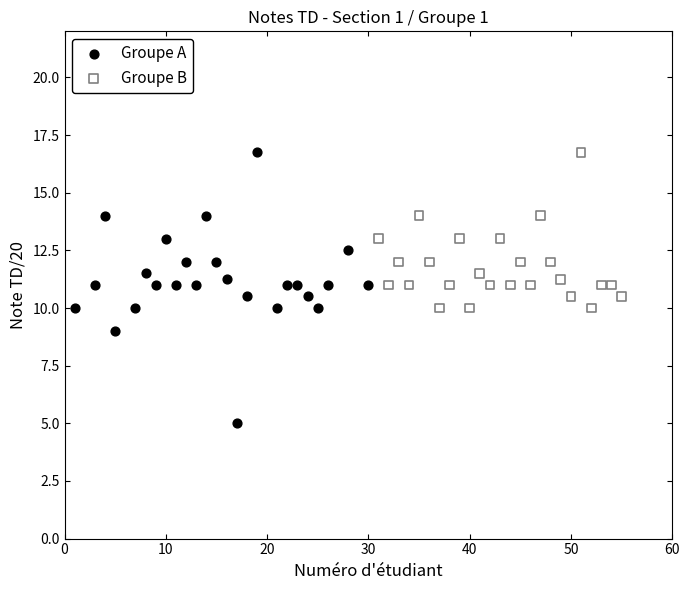

Which series has the largest Y range (max minus min)?

Groupe A